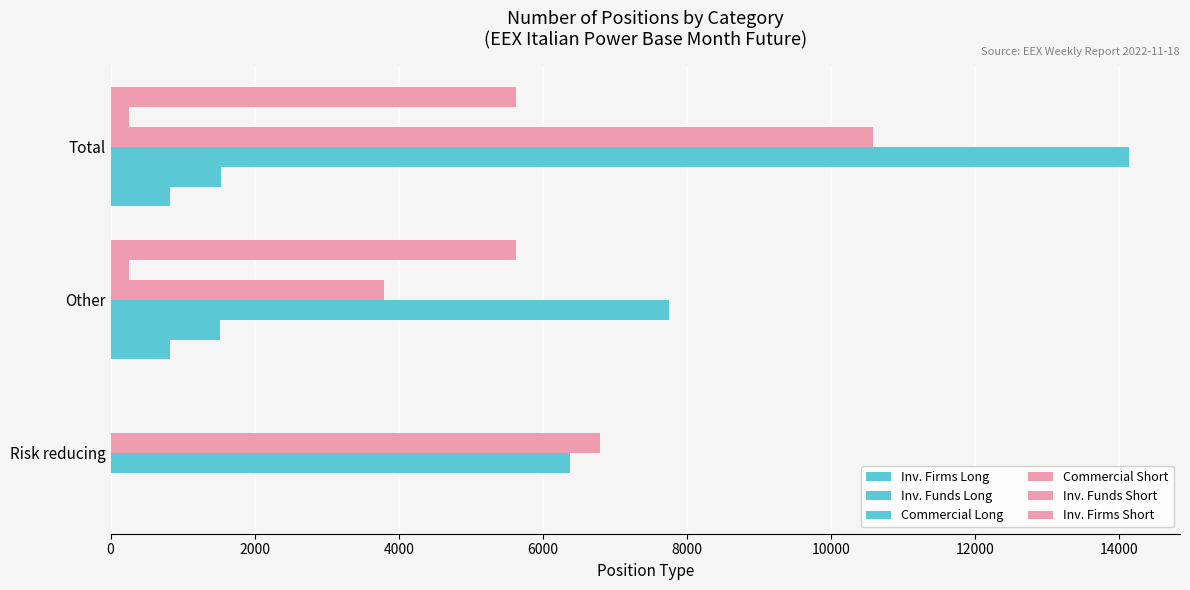

How many distinct data groups are displayed?

6